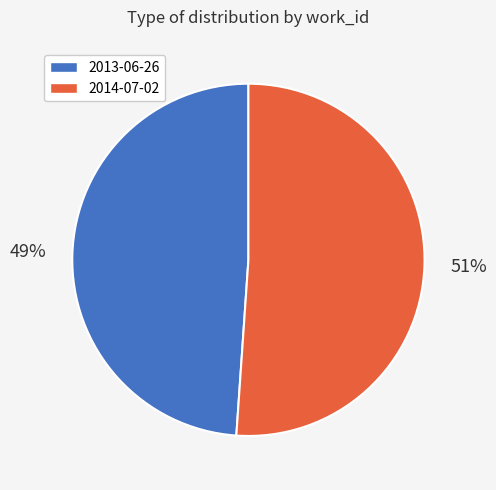

Rank the categories by value from lowest to highest.

2013-06-26, 2014-07-02